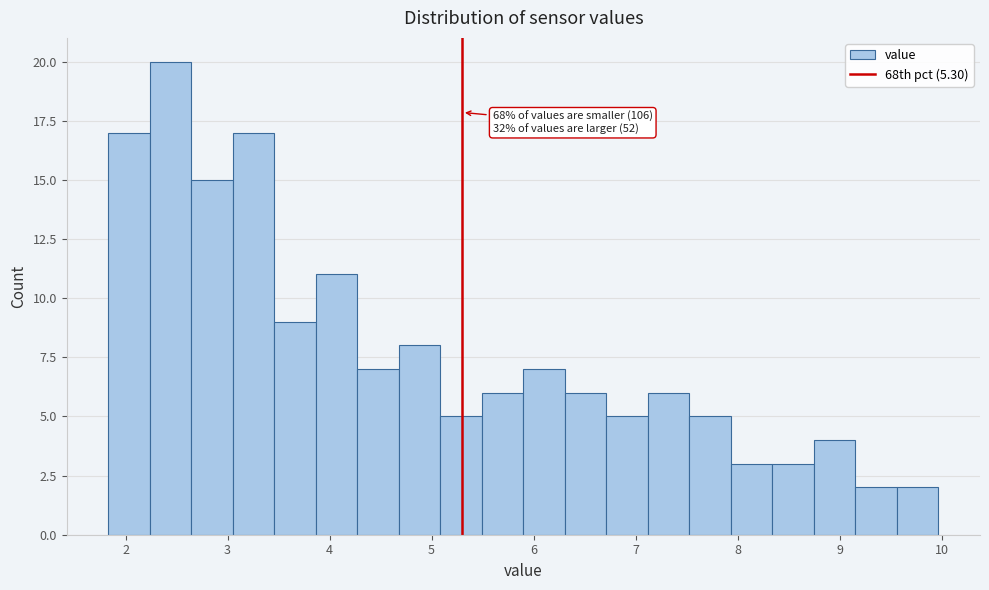

Which range on the x-axis has the tallest bar?

2.2 to 2.6